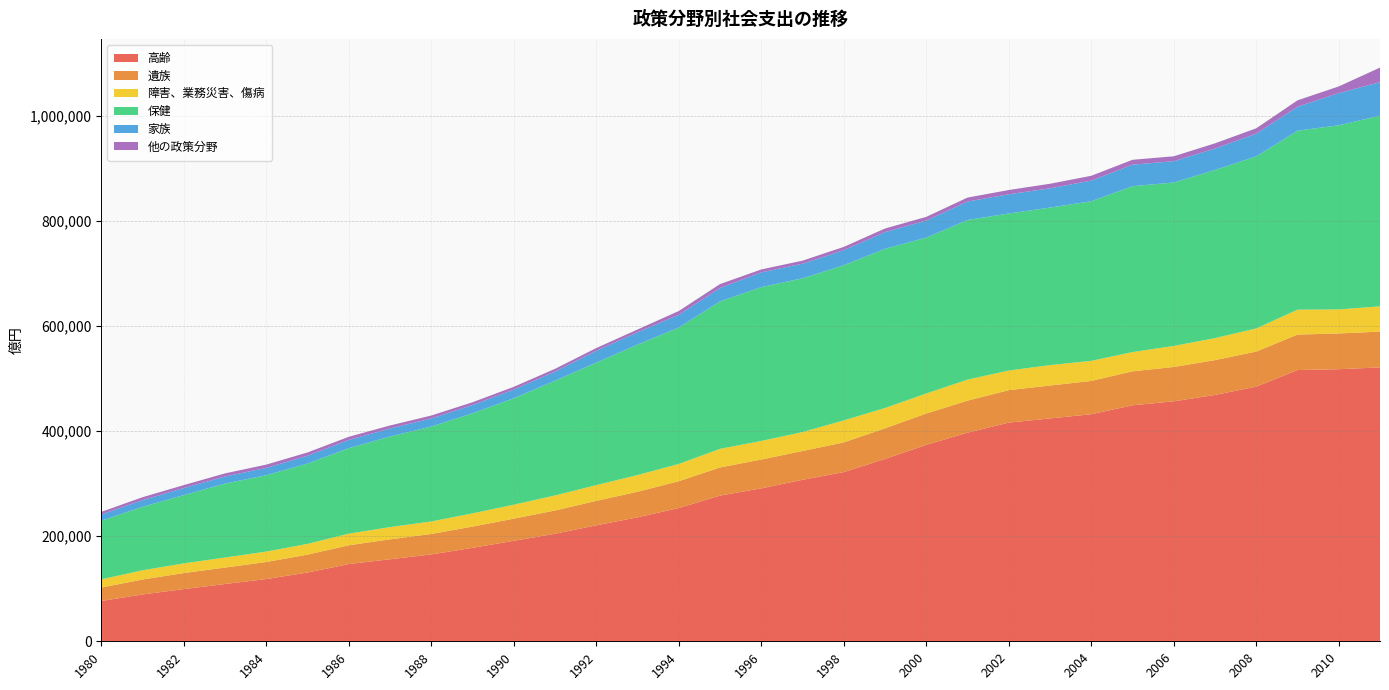

Reading left to right, transcribe all the data shown in this chart.

高齢: 1980=76753	1981=89066	1982=99352	1983=108968	1984=118397	1985=130843	1986=146942	1987=156081	1988=165310	1989=177826	1990=191192	1991=204608	1992=220655	1993=235918	1994=253596	1995=277249	1996=291029	1997=307290	1998=321942	1999=347070	2000=373789	2001=397012	2002=416131	2003=424123	2004=432078	2005=449070	2006=456657	2007=468828	2008=484550	2009=516171	2010=517727	2011=521233
遺族: 1980=25439	1981=28513	1982=30470	1983=31333	1984=32512	1985=34069	1986=35766	1987=37925	1988=38924	1989=40455	1990=42204	1991=44281	1992=46598	1993=48624	1994=50998	1995=53539	1996=54832	1997=54812	1998=56547	1999=58251	2000=59642	2001=60944	2002=61759	2003=62579	2004=63409	2005=64666	2006=65376	2007=66227	2008=66825	2009=67548	2010=68051	2011=68130
障害、業務災害、傷病: 1980=15751	1981=17552	1982=18416	1983=19126	1984=19840	1985=20468	1986=22117	1987=23326	1988=23809	1989=25188	1990=26590	1991=28695	1992=30004	1993=31805	1994=32930	1995=35431	1996=35374	1997=36065	1998=41903	1999=38682	2000=38227	2001=40022	2002=37406	2003=38855	2004=38166	2005=36667	2006=39999	2007=41935	2008=44036	2009=47348	2010=45728	2011=48018
保健: 1980=111627	1981=120826	1982=129970	1983=140753	1984=145313	1985=152953	1986=162736	1987=172379	1988=180673	1989=190439	1990=202619	1991=218394	1992=233049	1993=248363	1994=259571	1995=280725	1996=292756	1997=292572	1998=295326	1999=302978	2000=296584	2001=303761	2002=298830	2003=299789	2004=303784	2005=315670	2006=311048	2007=319991	2008=327427	2009=340644	2010=350480	2011=362866
家族: 1980=11789	1981=12757	1982=13422	1983=13500	1984=13943	1985=14818	1986=15656	1987=15310	1988=15388	1989=15703	1990=16454	1991=17364	1992=22723	1993=23361	1994=24397	1995=25472	1996=28053	1997=27797	1998=28644	1999=31689	2000=32479	2001=35129	2002=36521	2003=36673	2004=39231	2005=40968	2006=40516	2007=40868	2008=43313	2009=45693	2010=61251	2011=63890
他の政策分野: 1980=4917	1981=5430	1982=5588	1983=5838	1984=6199	1985=6195	1986=5941	1987=5648	1988=5516	1989=5272	1990=5153	1991=5149	1992=5014	1993=5247	1994=7008	1995=7338	1996=5567	1997=5787	1998=6147	1999=6861	2000=6967	2001=7522	2002=8105	2003=8650	2004=9188	2005=9242	2006=9364	2007=9775	2008=10085	2009=12032	2010=12670	2011=27637